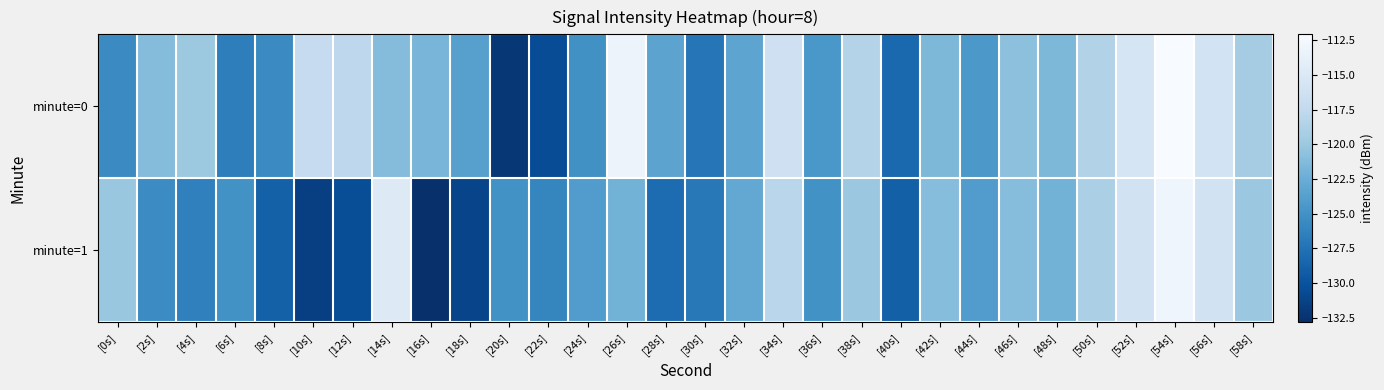

What is the maximum value shown in the chart?

-112.1